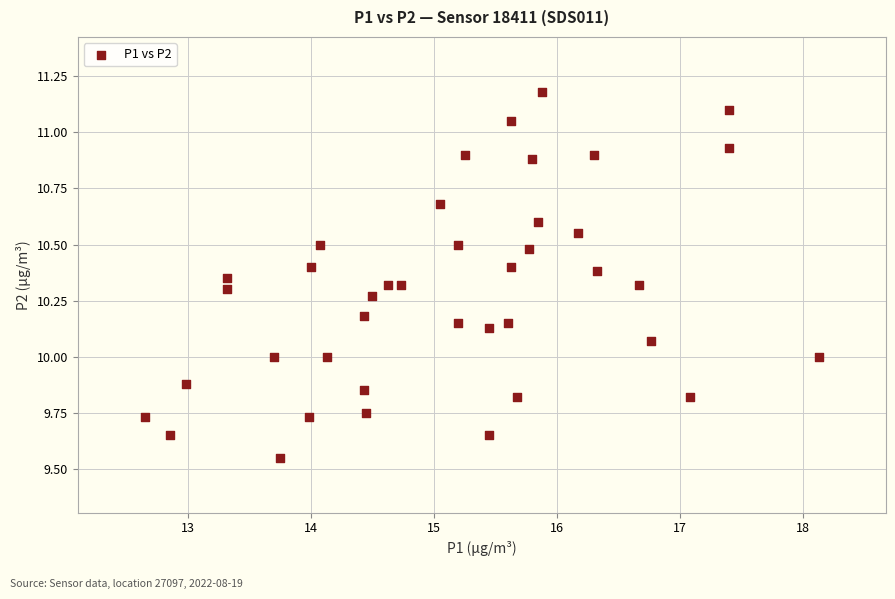

What is the range of Y values (max minus min)?

1.6